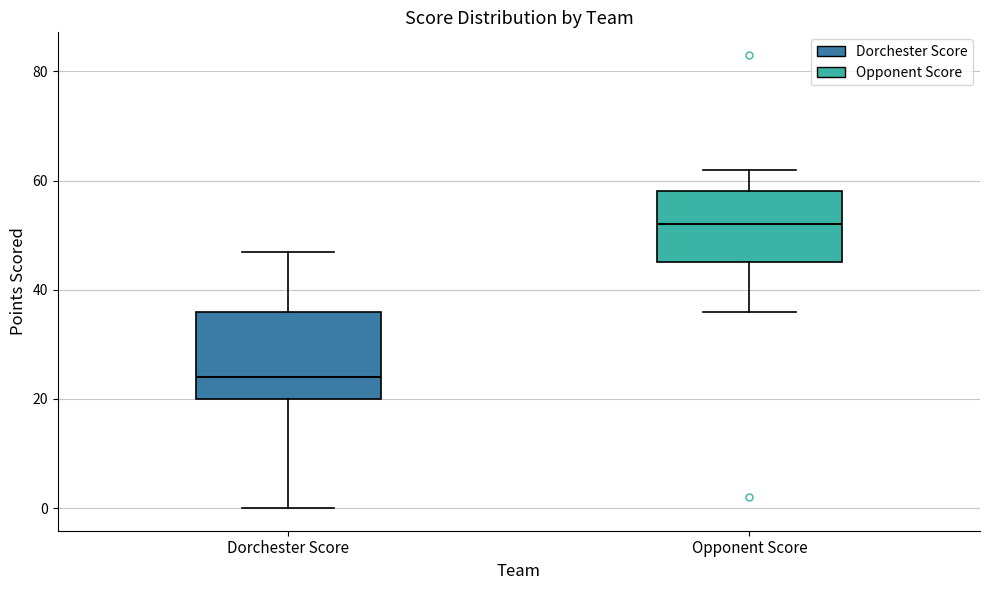

Which box has the highest median line?

Opponent Score